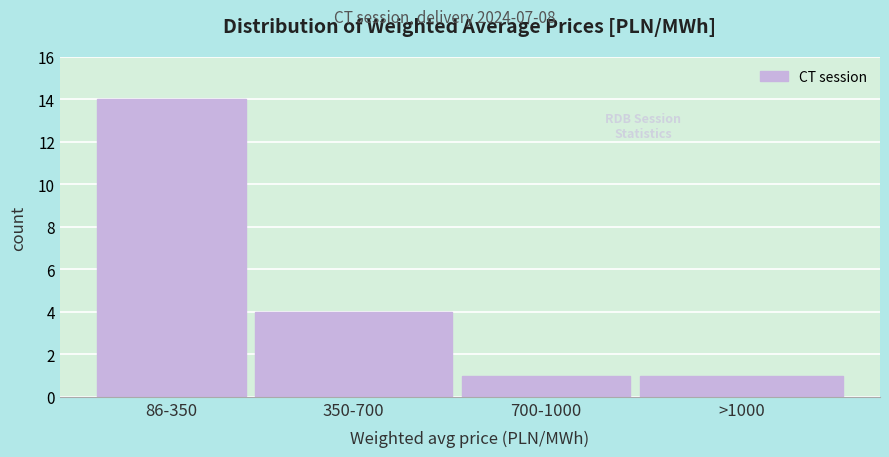

Reading left to right, what are all the values shown in this chart?

14	4	1	1